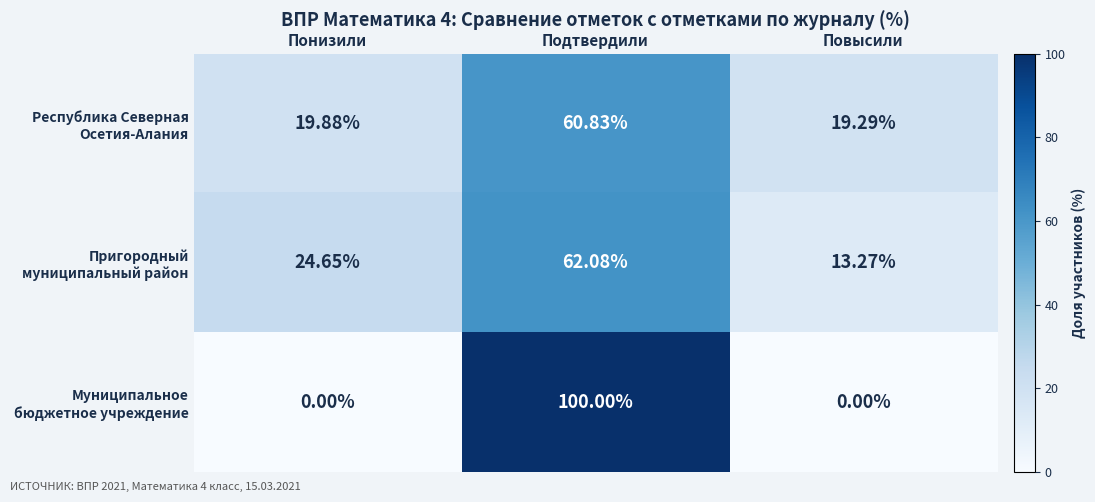

At which category is the sum across all series the highest?

Подтвердили